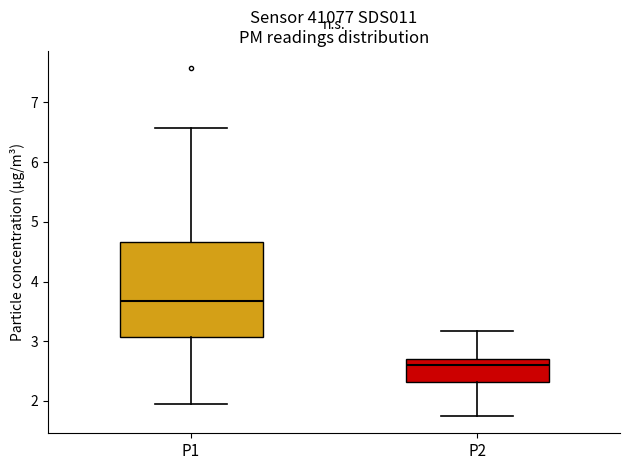

Which box has the lowest median line?

P2